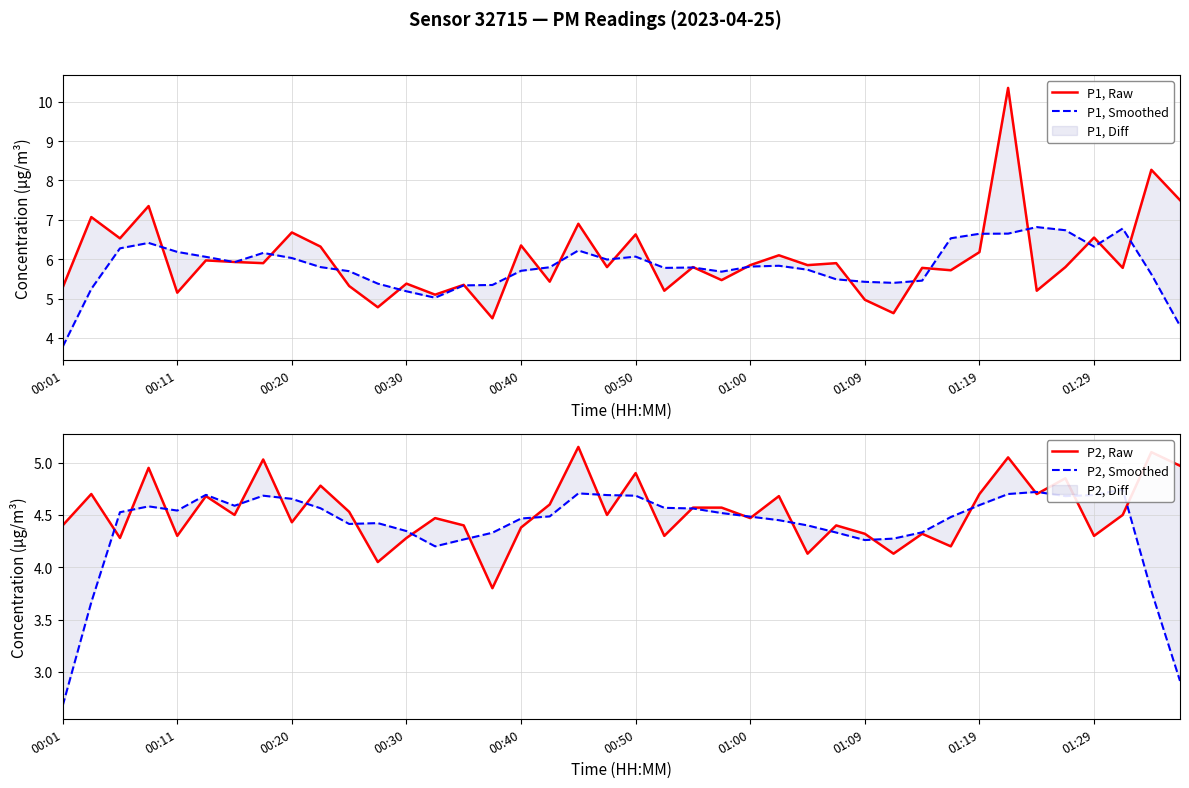

What is the difference between the P1, Raw values at 33 and 25?

4.2